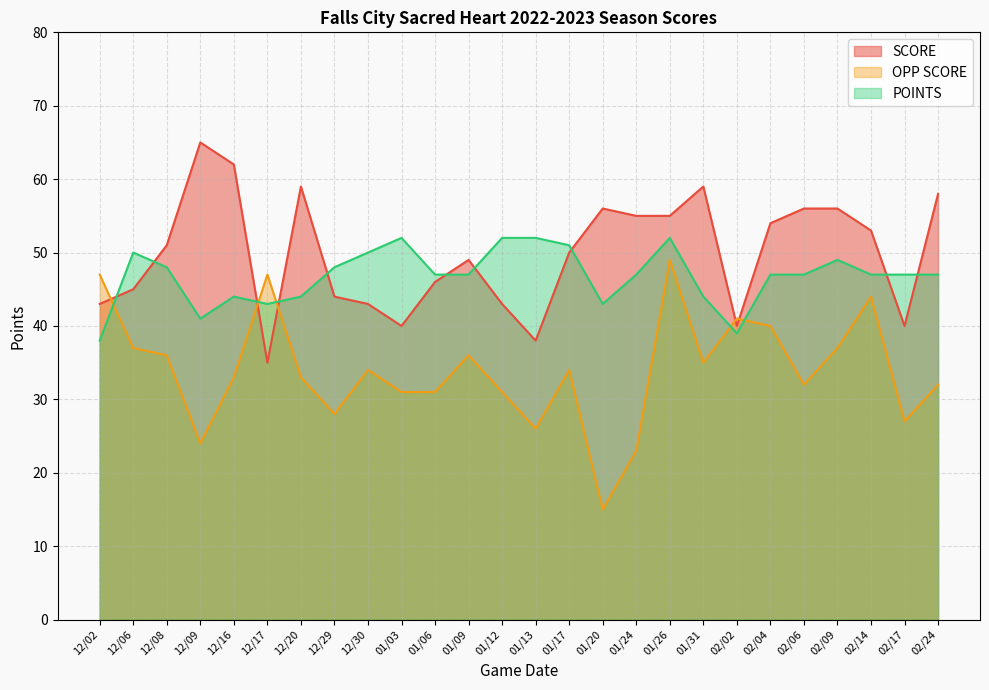

True or false: POINTS and SCORE cross at least once.

True